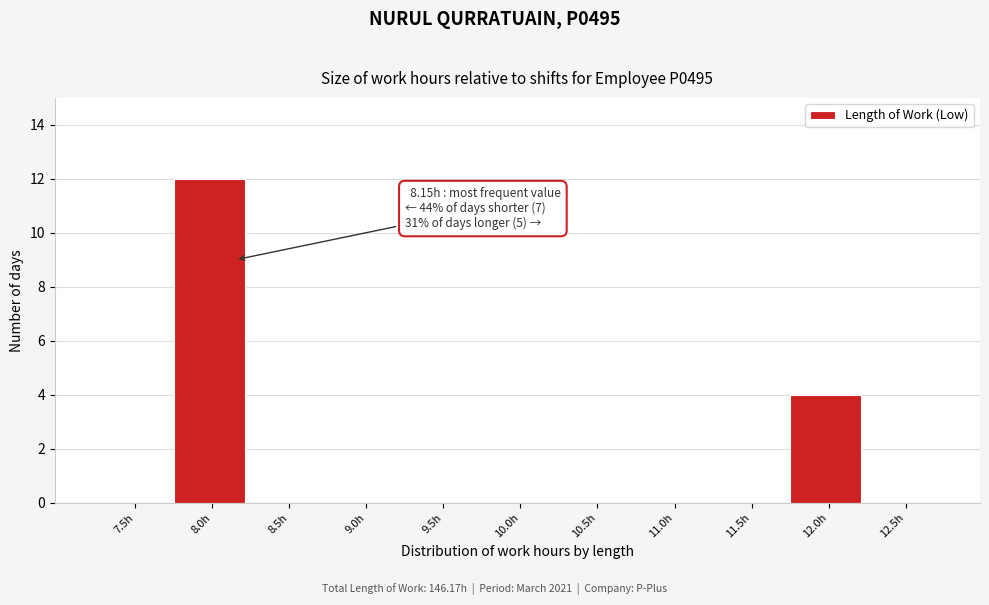

Reading left to right, list all the values displayed in this chart.

7.5h=0	8.0h=12	8.5h=0	9.0h=0	9.5h=0	10.0h=0	10.5h=0	11.0h=0	11.5h=0	12.0h=4	12.5h=0